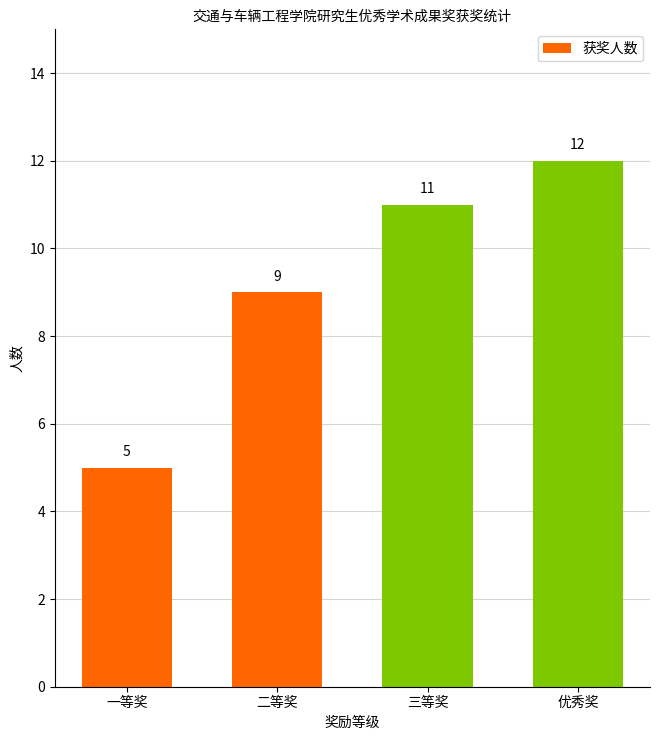

What is the greatest value displayed?

12